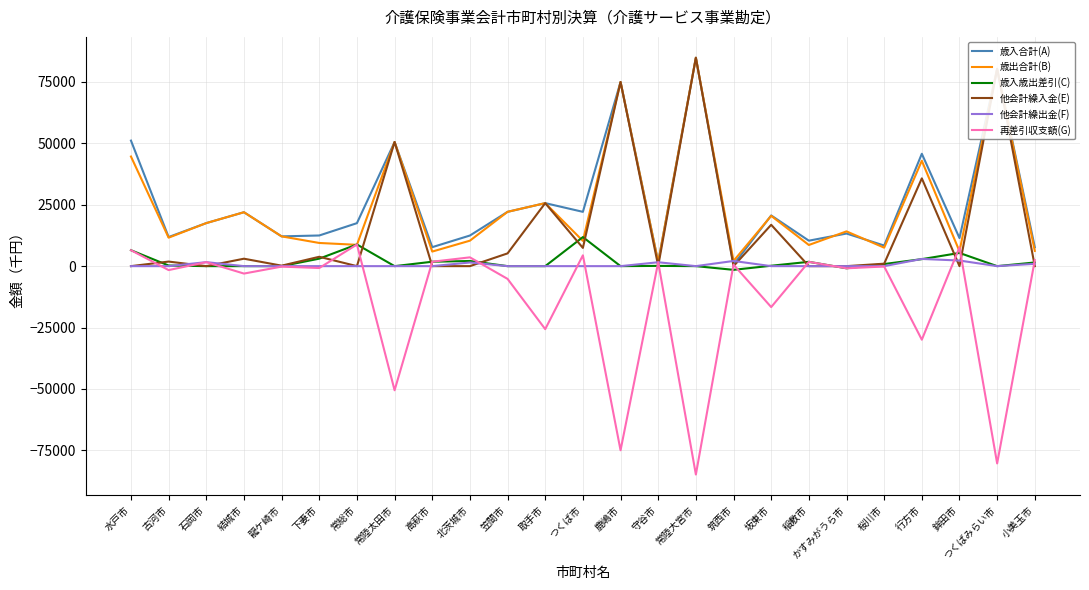

What is the difference between the second highest and minimum values in the 歳入歳出差引(C) series?

10328